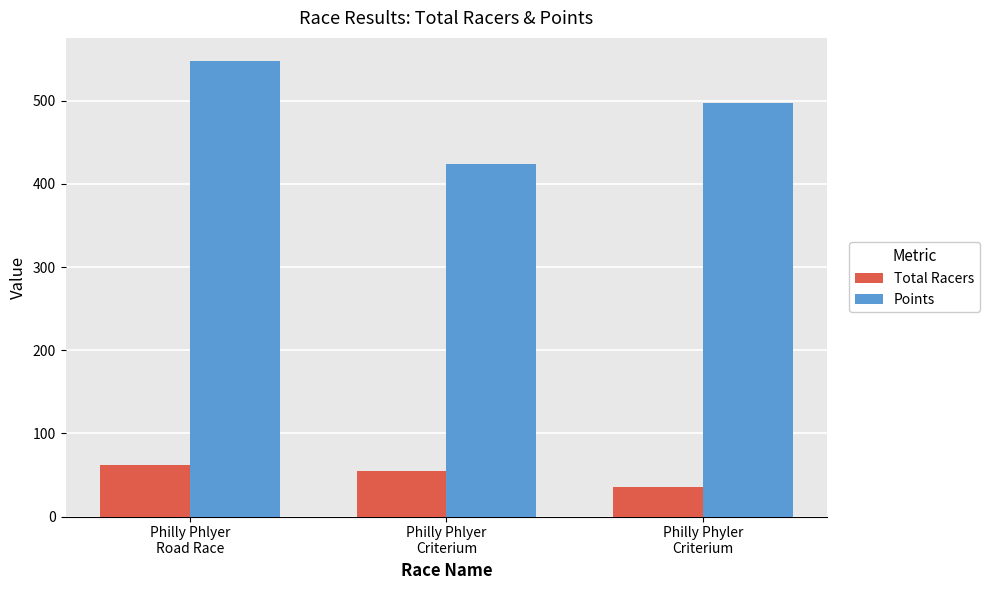

What is the difference between the maximum and minimum values in the Points series?

123.9